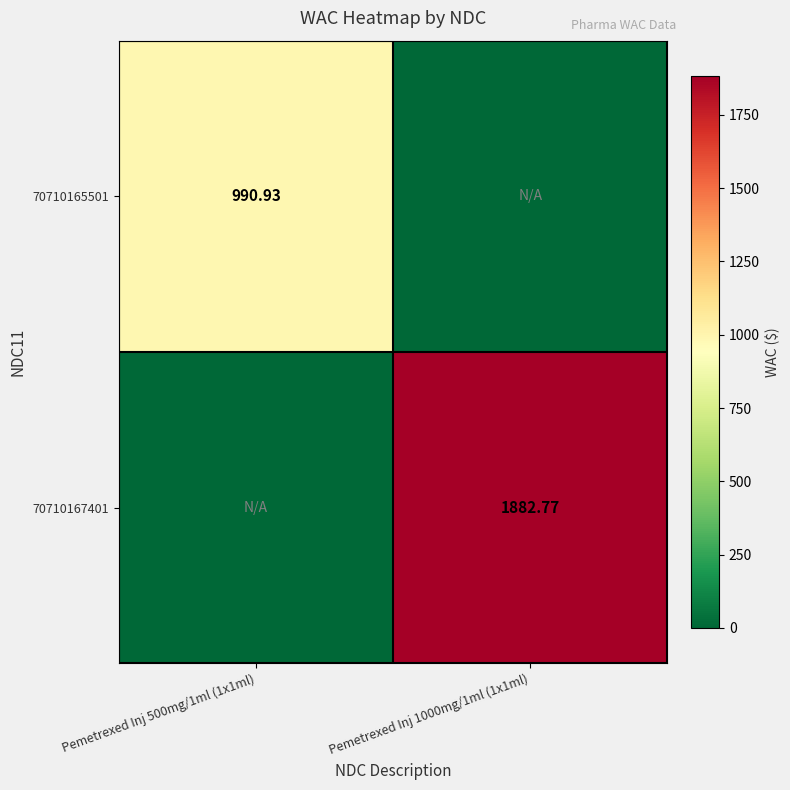

What is the spread (max minus min) of values at Pemetrexed Inj 500mg/1ml (1x1ml)?

990.9